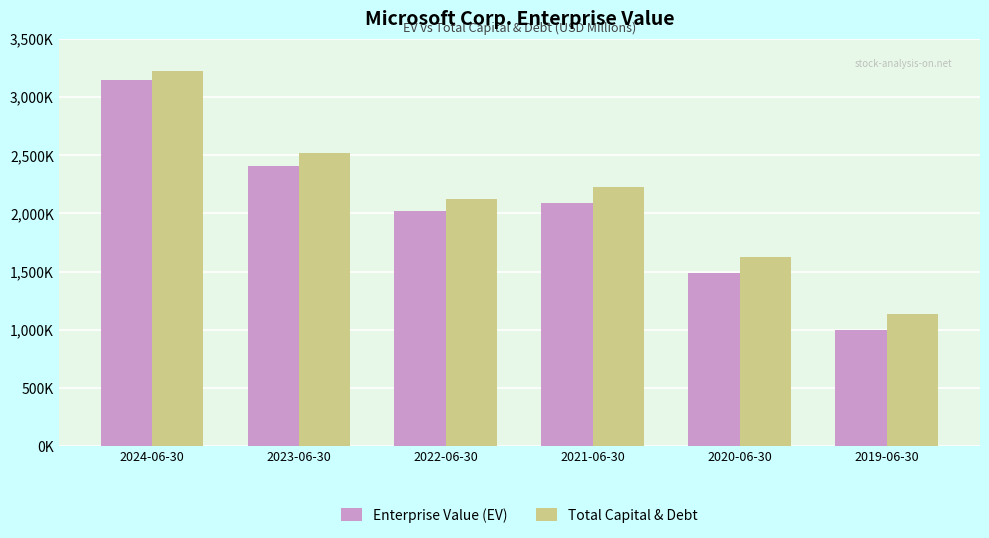

What is the label of the 5th bar from the right?

2023-06-30